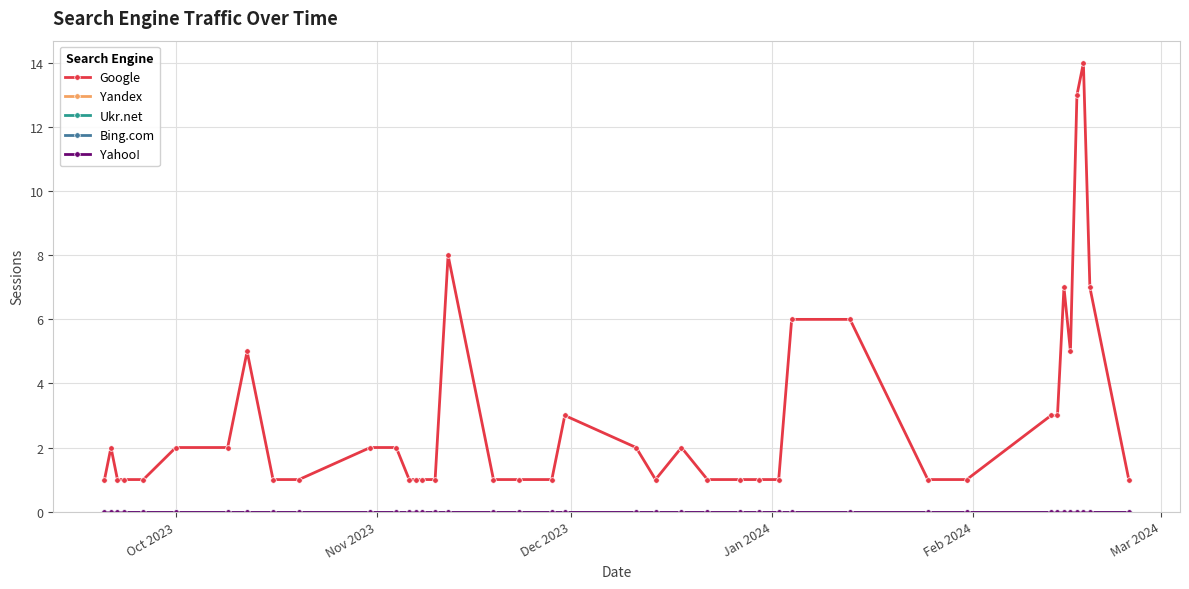

At which label is Ukr.net closest to 0?

Oct 2023